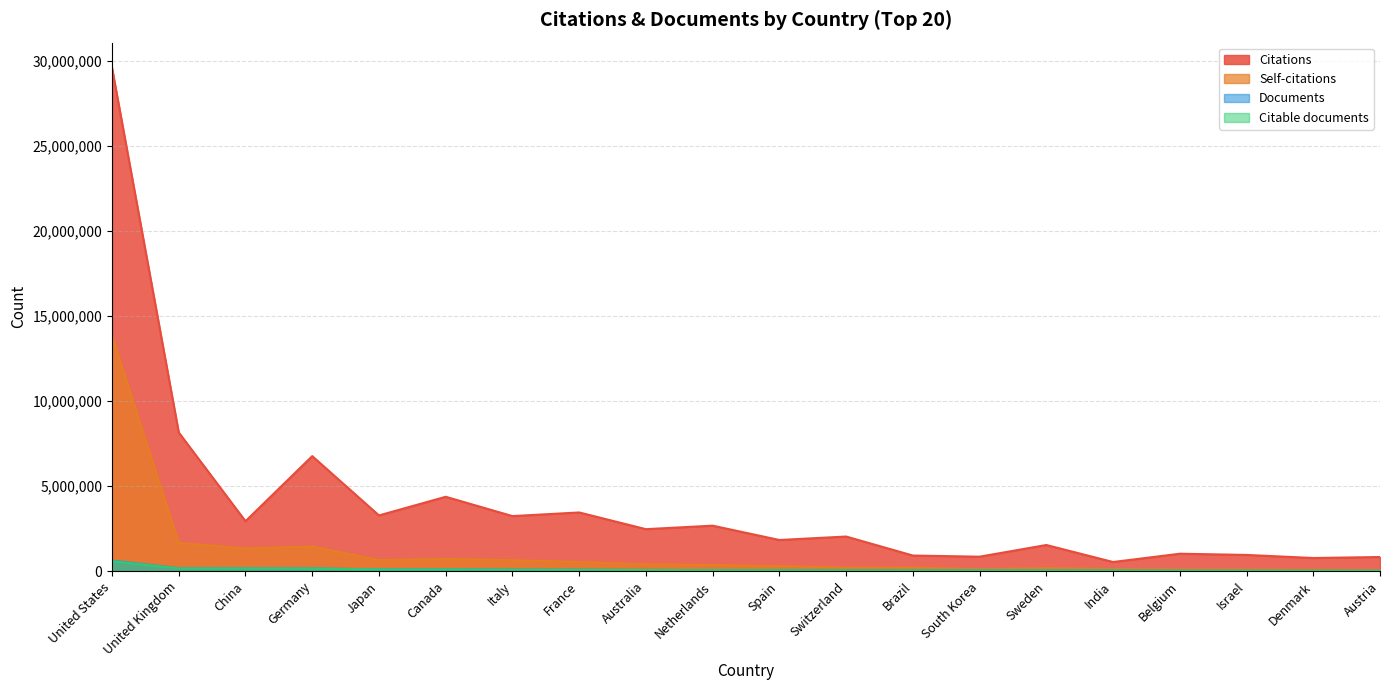

Which series has the widest spread of values?

Citations